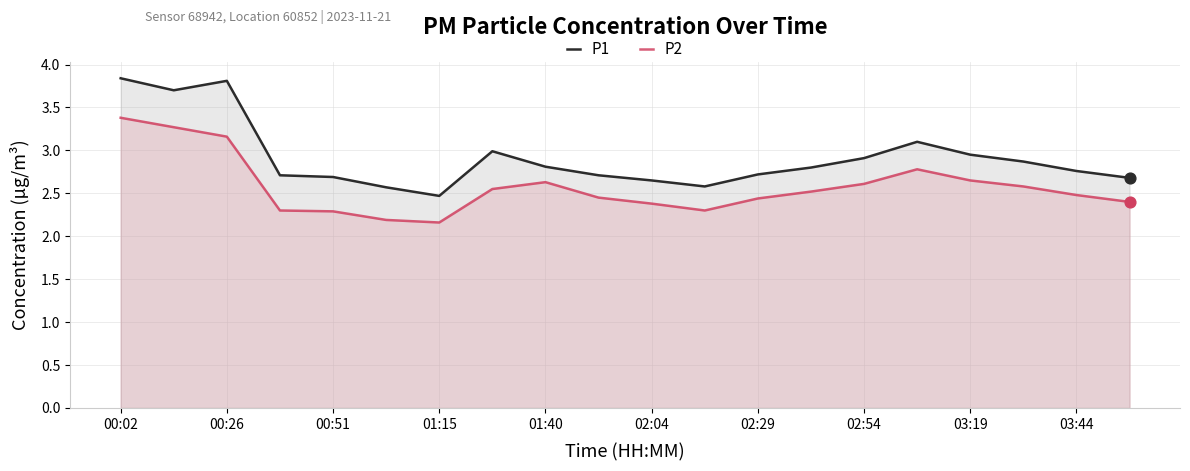

What is the total value across all series at 15?

5.9